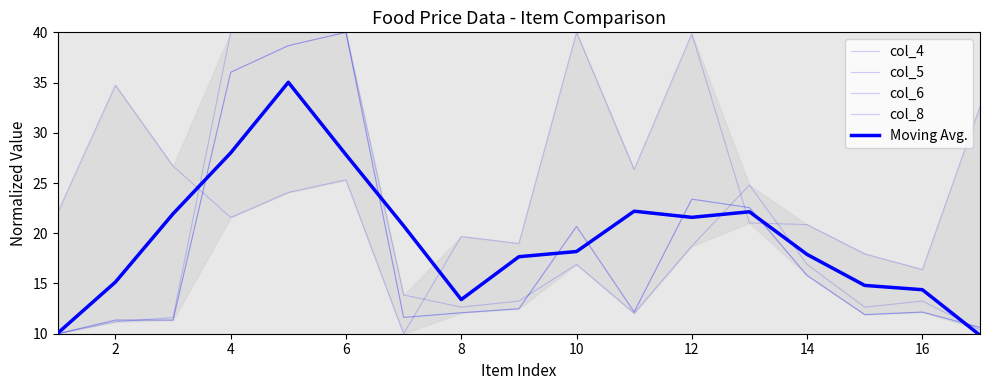

What is the average value of the col_6 series?

18.4